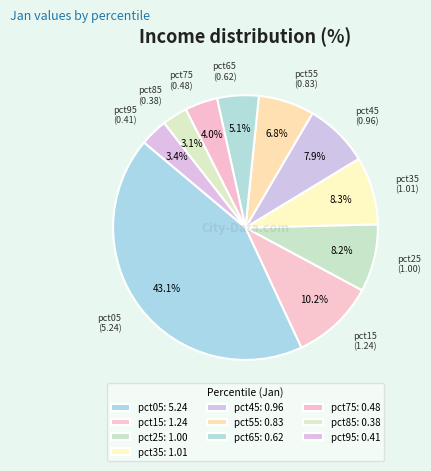

To the nearest percent, what is the combined percentage of pct05 and pct95?

46%